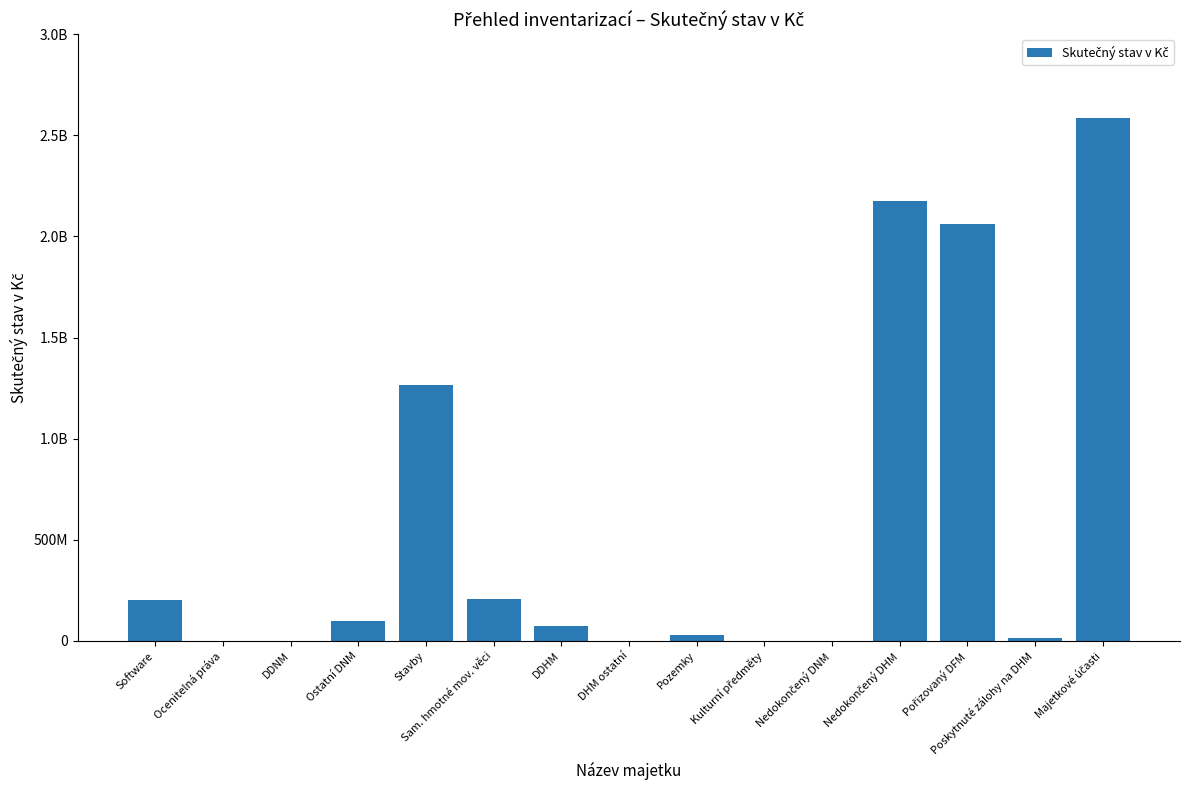

What is the change in value from Software to DDHM?

-129434043.1